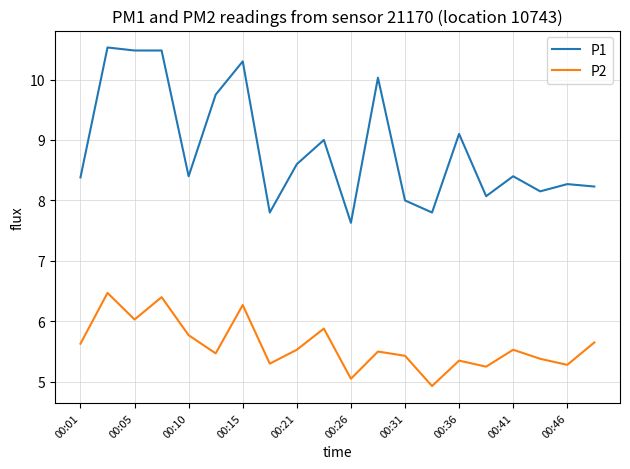

True or false: P1 and P2 cross at least once.

False